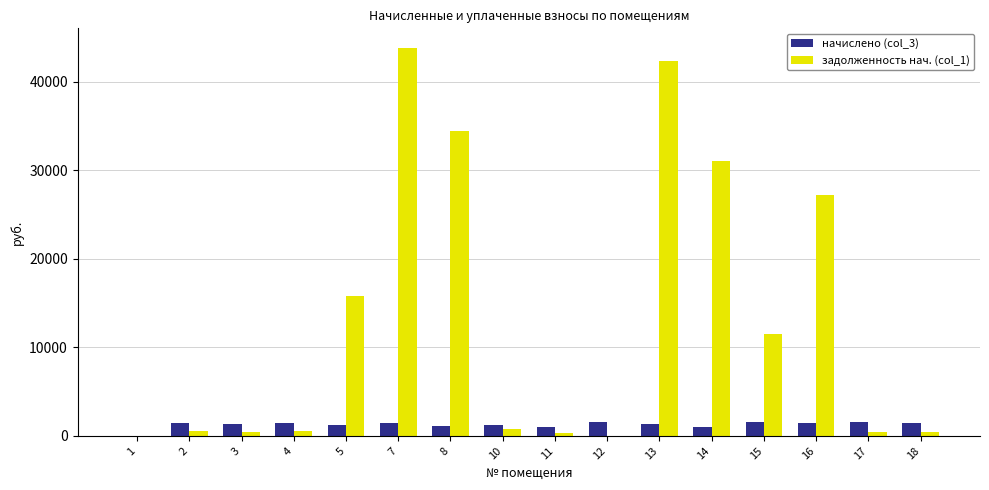

At which label does начислено (col_3) first exceed 1408?

2